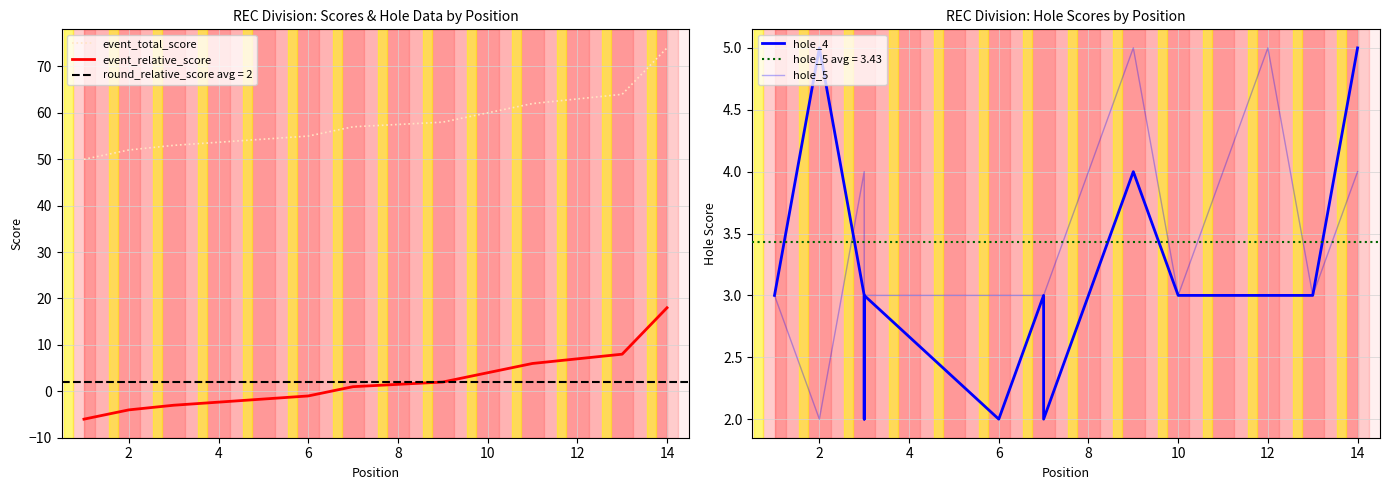

What is the smallest value displayed?

-6